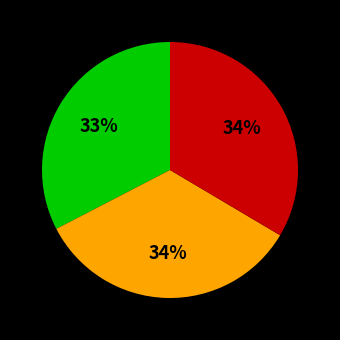

To the nearest percent, what is the difference between the largest and smallest slice percentages?

1%